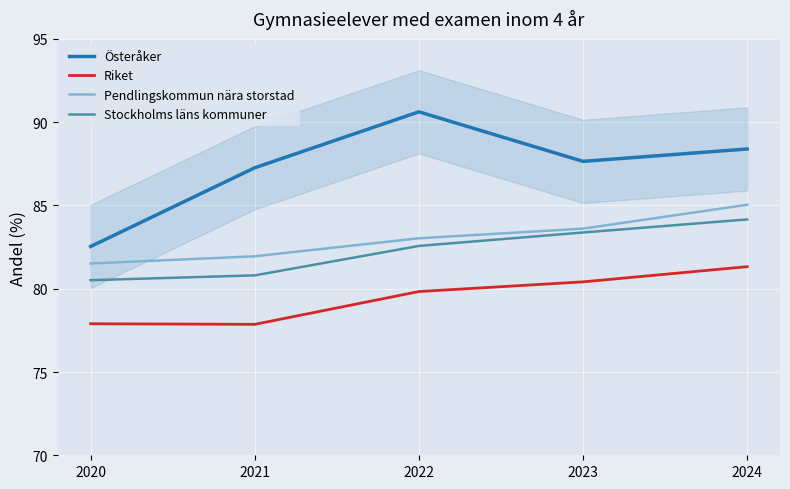

At which label does Österåker reach its minimum?

2020